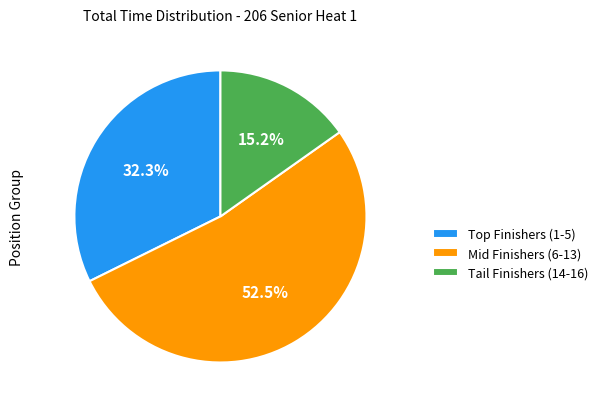

What is the smallest slice in the pie chart?

Tail Finishers (14-16)